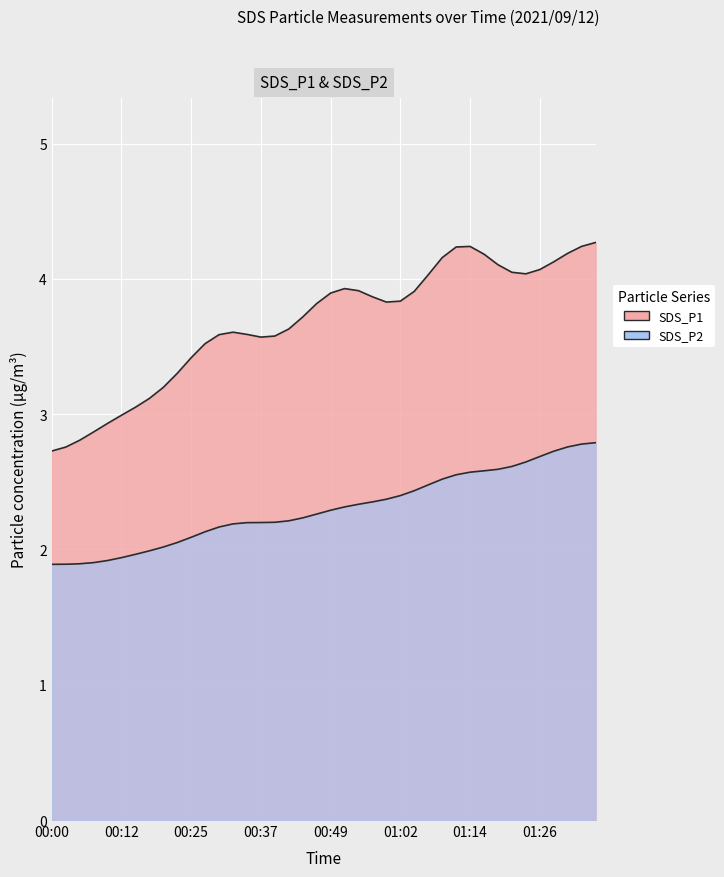

What is the difference between the SDS_P1 values at 01:19 and 00:49?

0.3